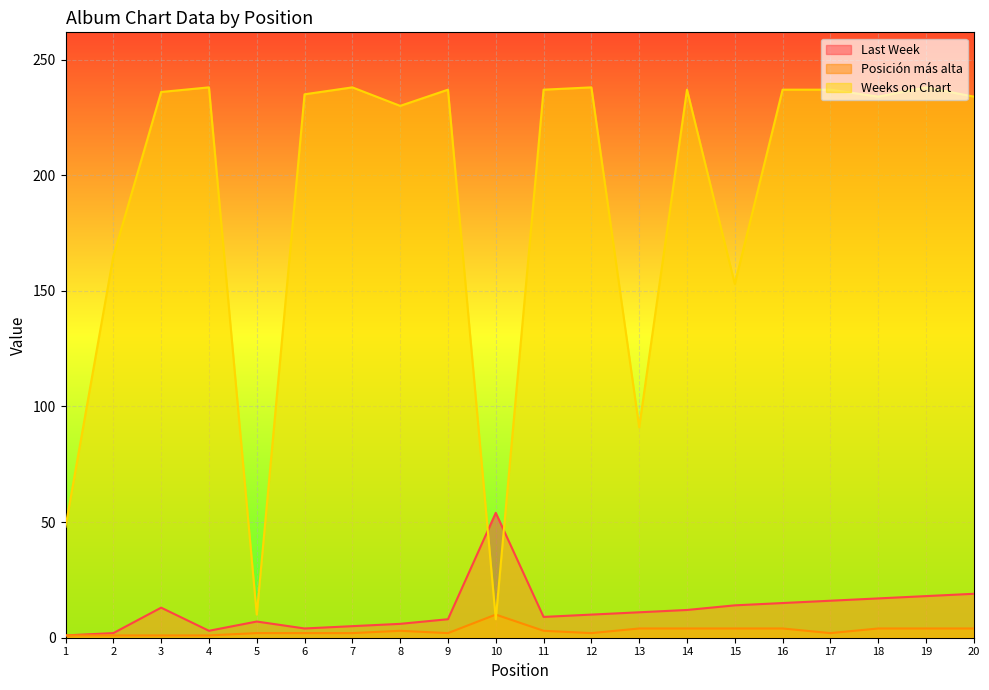

In Weeks on Chart, how many points are higher than both neighbors (excluding endpoints)?

6